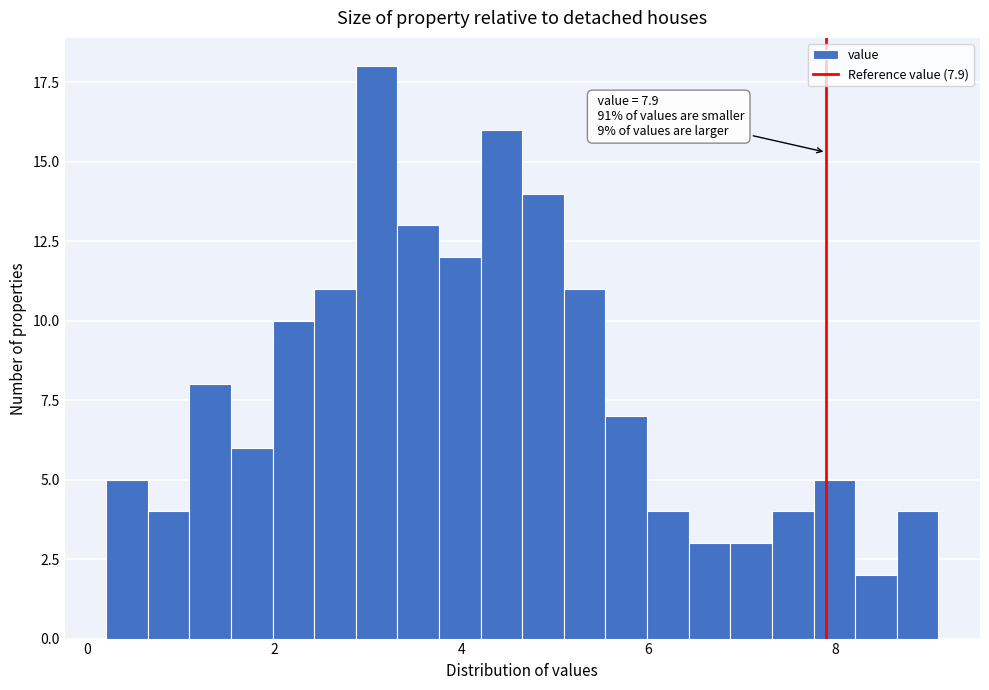

Around what value on the x-axis is the tallest bar? Give the approximate position of its centre, as read against the axis.

3.0